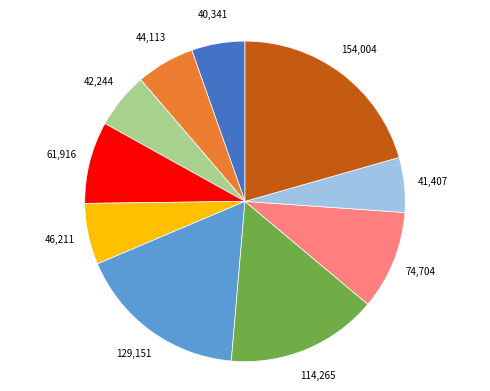

Count the number of slices in the pie.

10